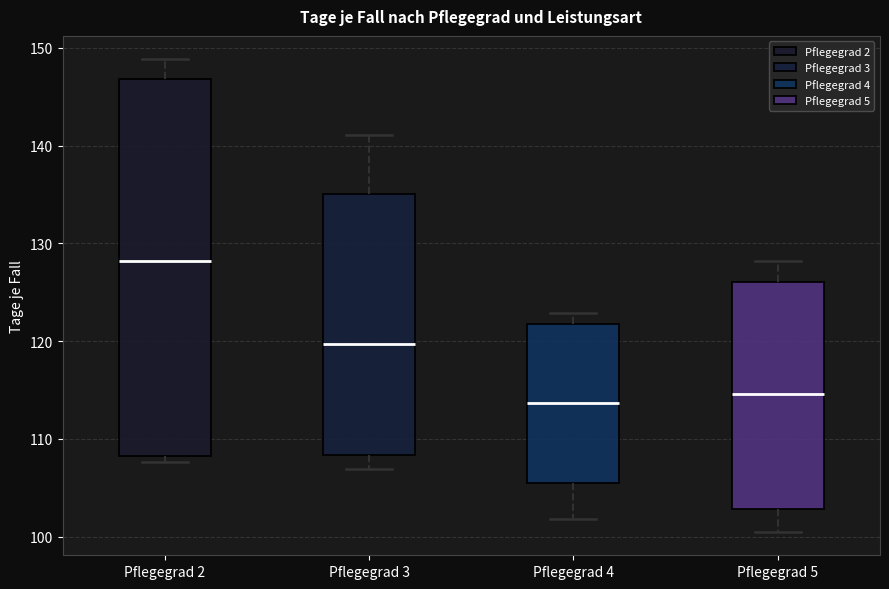

Which box has the highest median line?

Pflegegrad 2